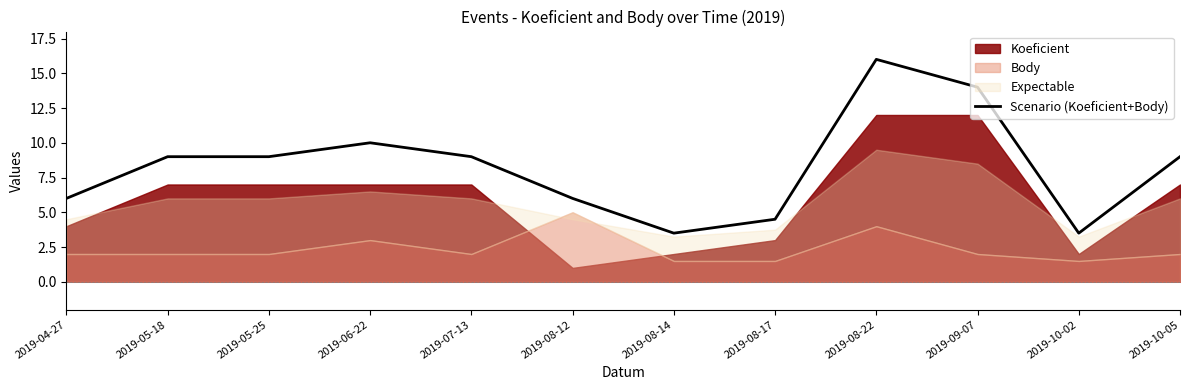

Approximately how many times larger is the value at 2019-04-27 compared to 2019-10-05?

0.7